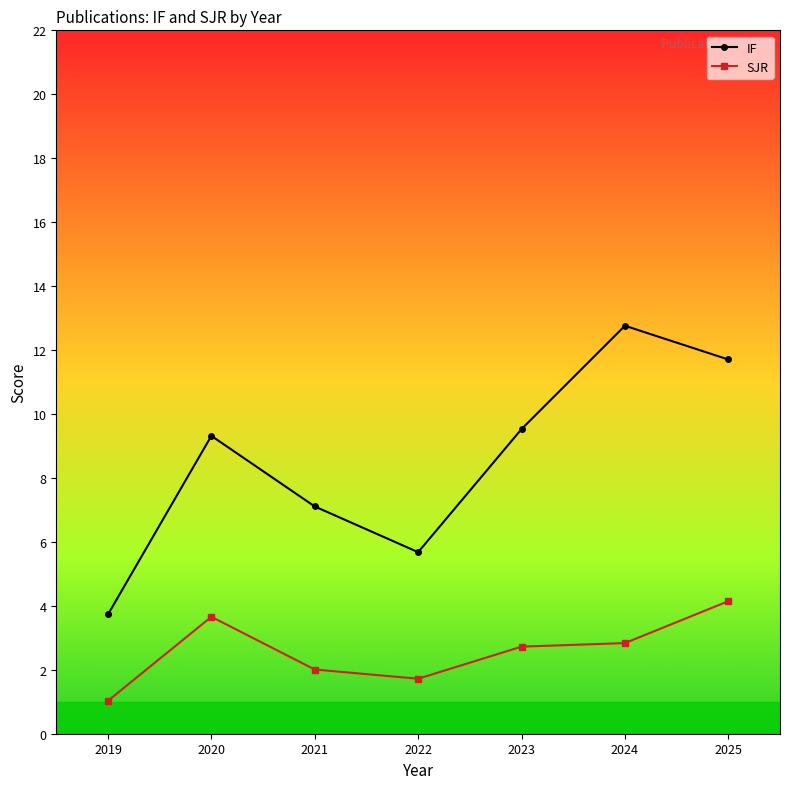

What is the sum of all SJR values?

18.1